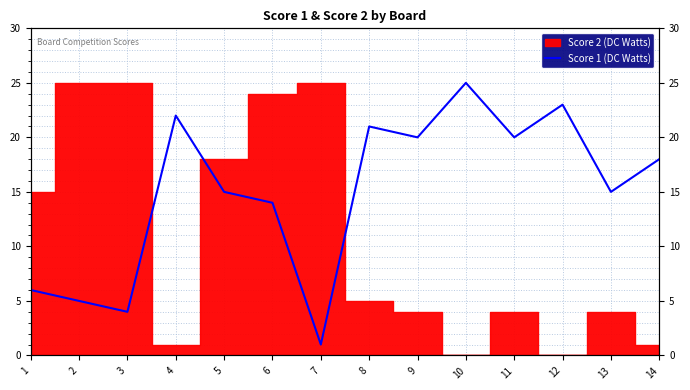

The value at 4 is 6. True or false?

False